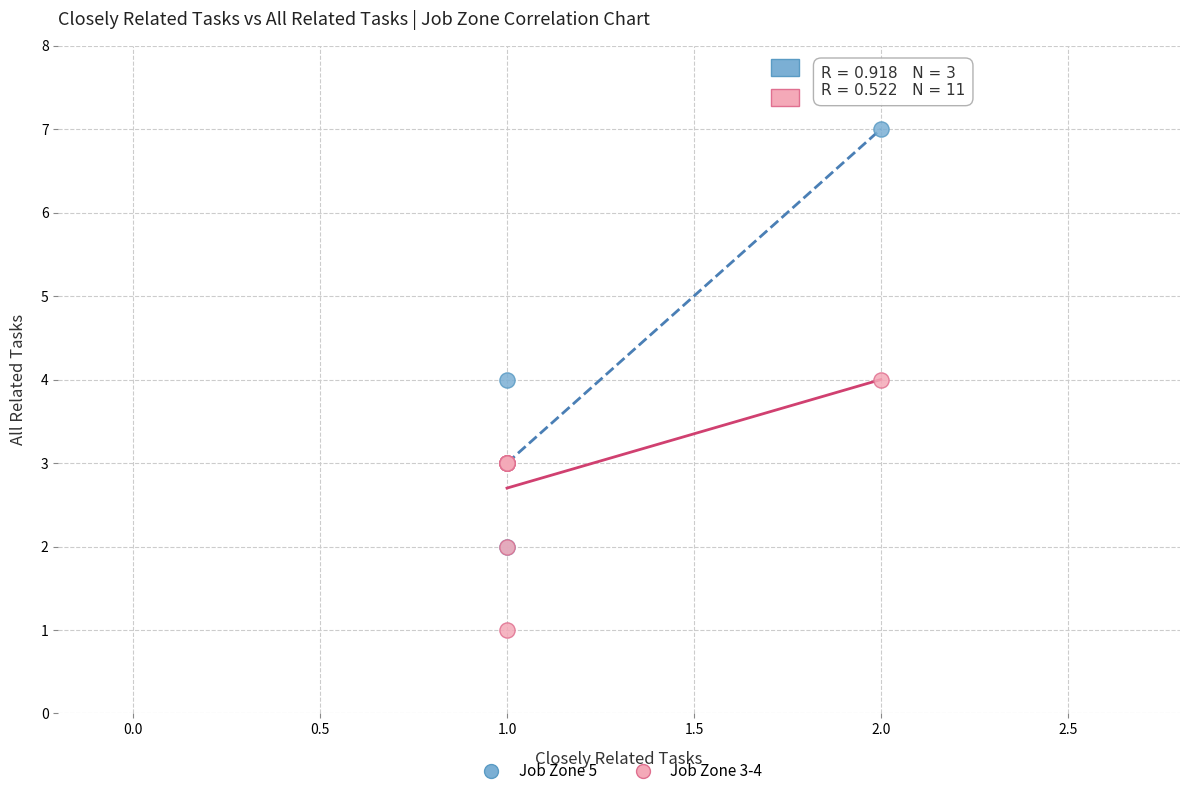

Which series has the largest Y range (max minus min)?

Job Zone 5